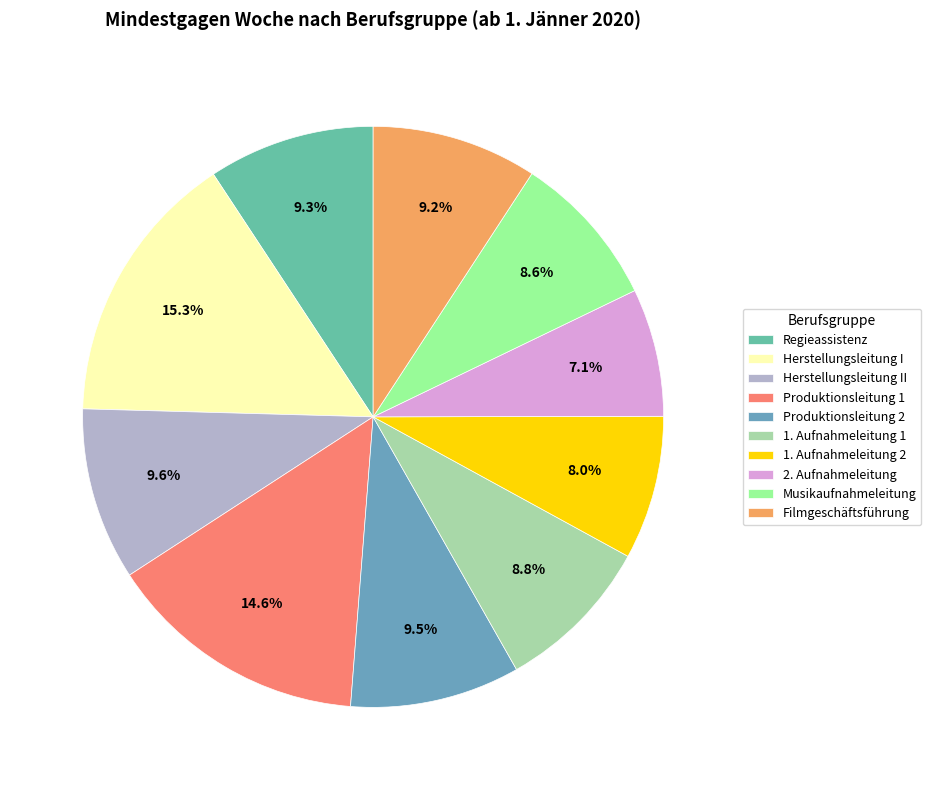

Which category has the smallest portion of the pie?

2. Aufnahmeleitung